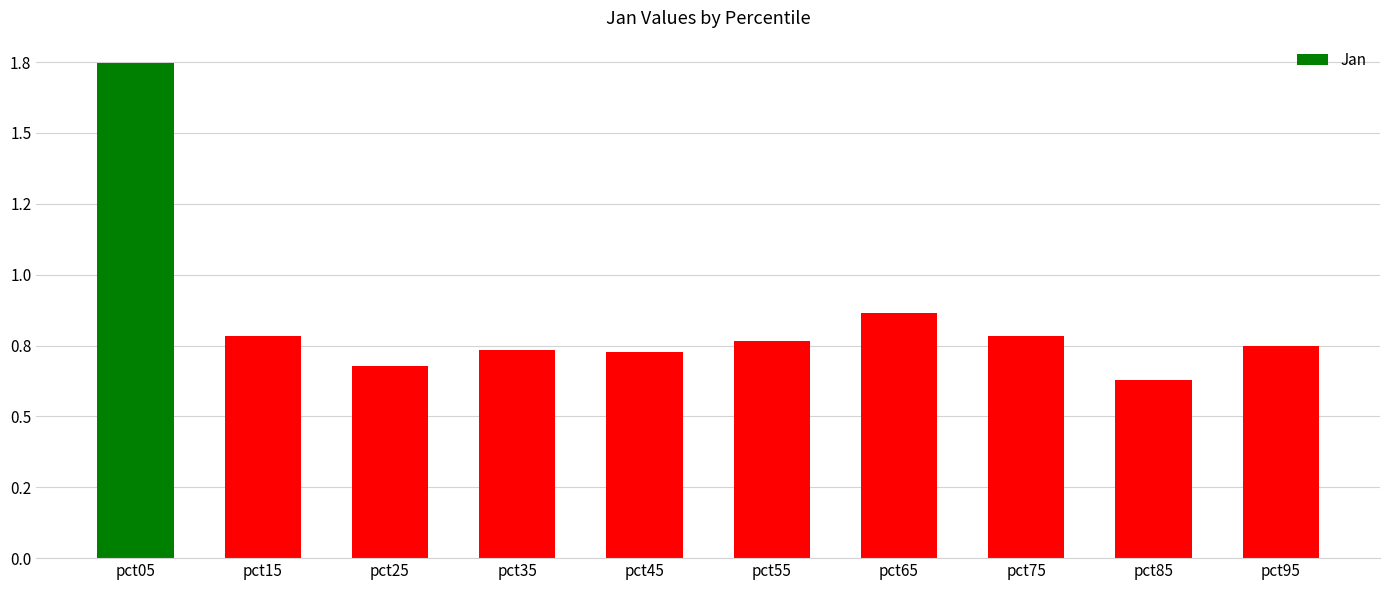

Rank the categories by value from highest to lowest.

pct05, pct65, pct15, pct75, pct55, pct95, pct35, pct45, pct25, pct85